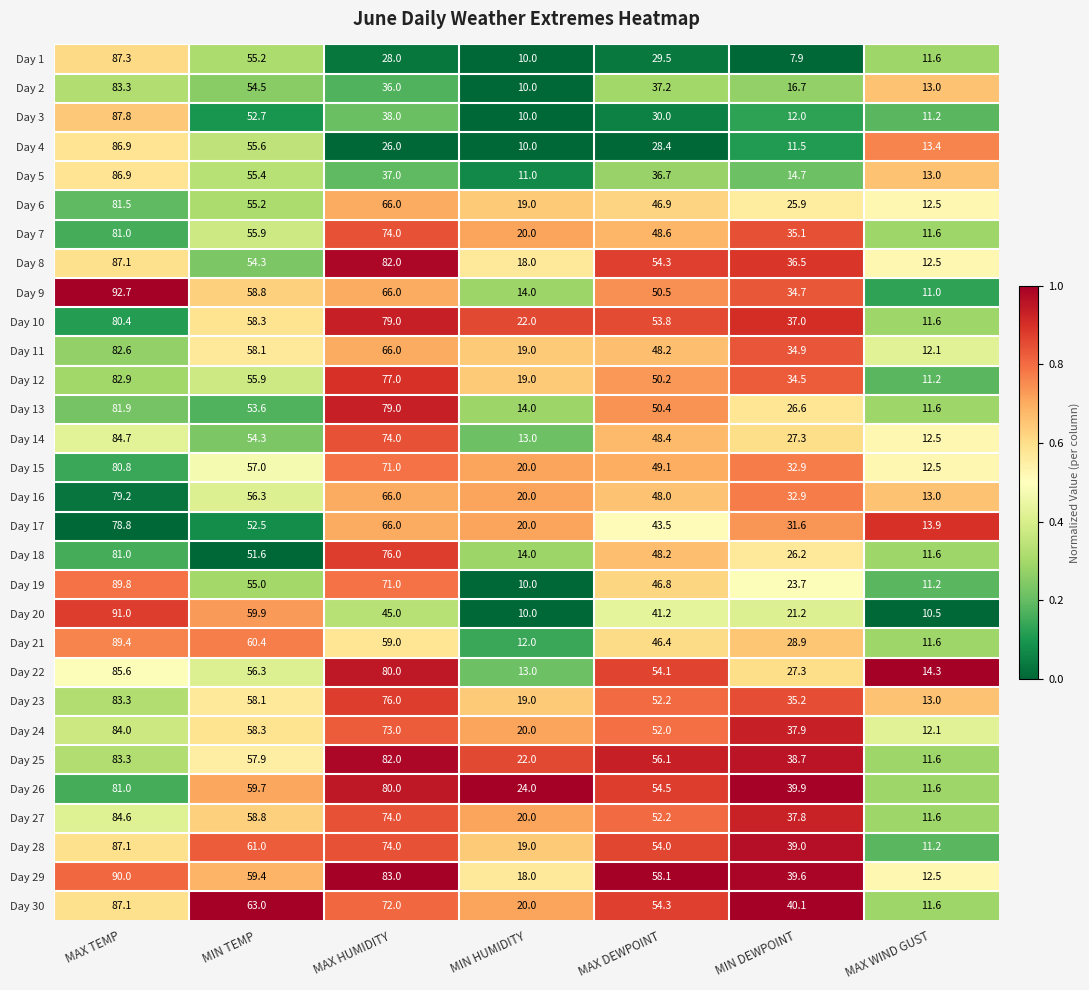

What is the maximum value for Day 21?

89.4